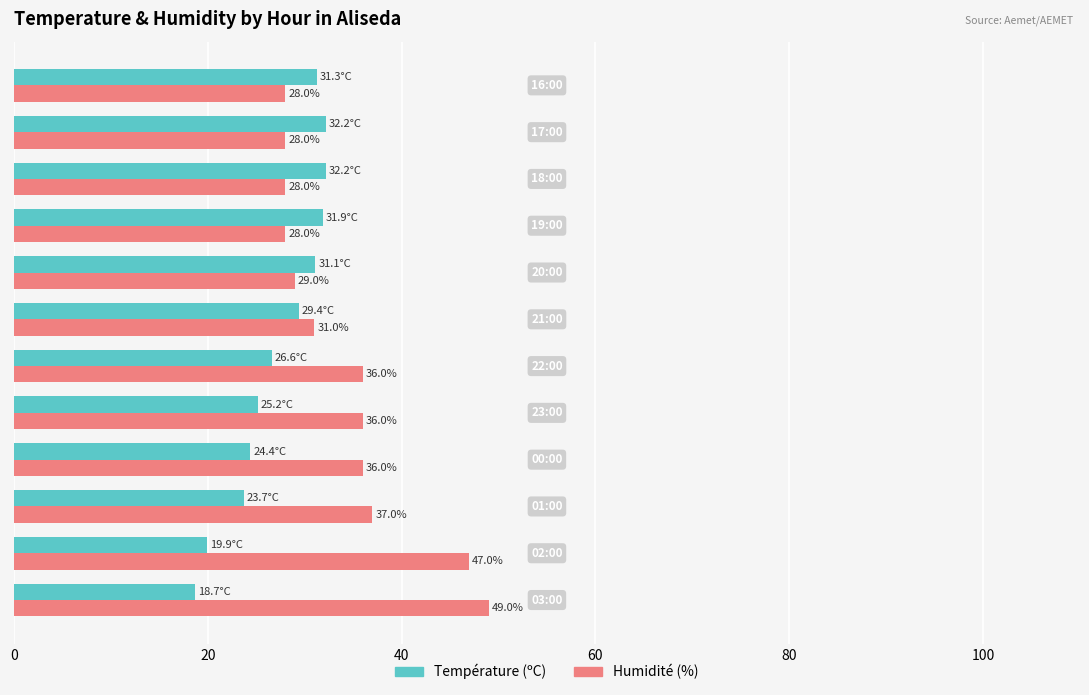

Which series has the widest spread of values?

Humidité (%)